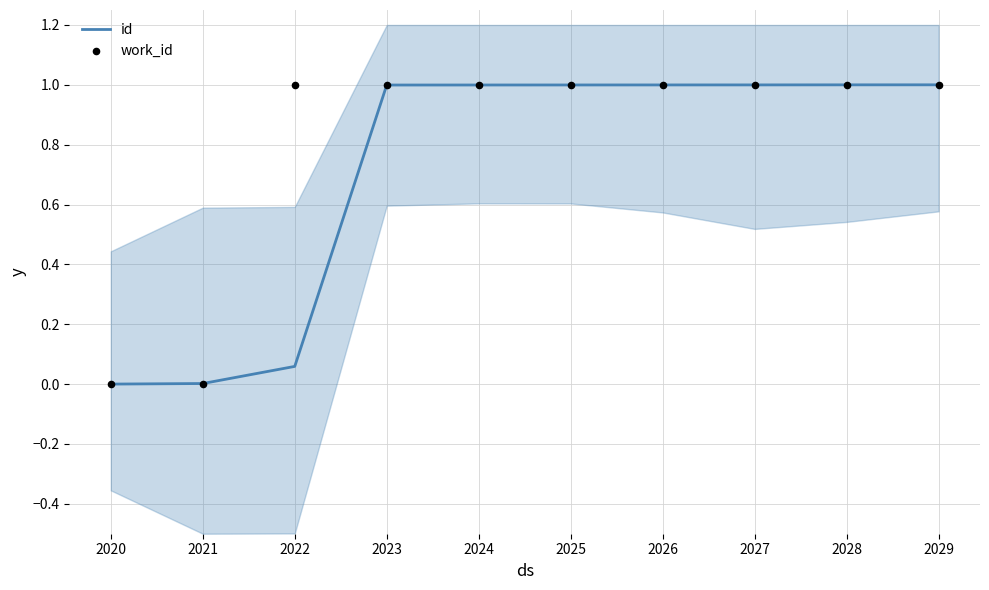

What is the total value across all series at 2029?

2.0